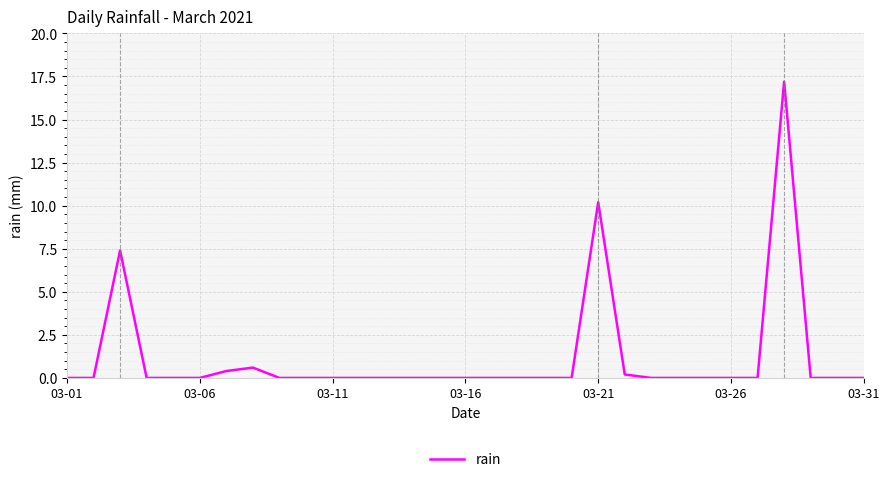

What is the greatest value displayed?

17.2